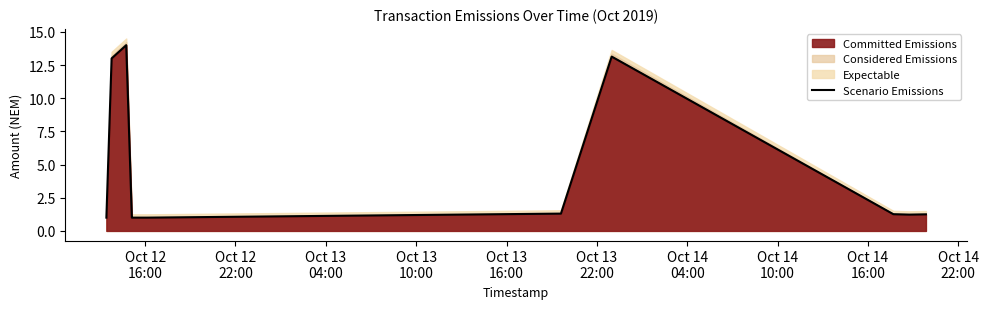

Approximately how many times larger is the value at Oct 12
22:00 compared to Oct 14
16:00?

1.0